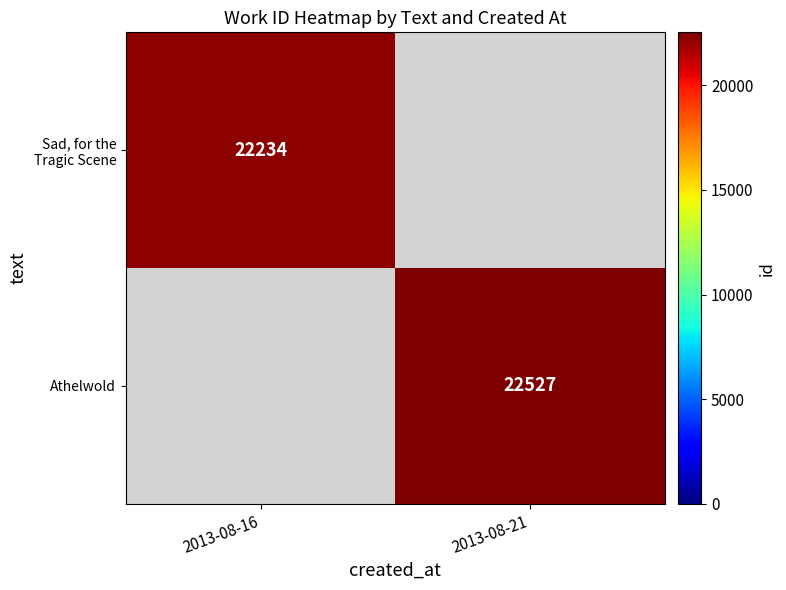

Which category has the lowest value in the row_0 series?

2013-08-16